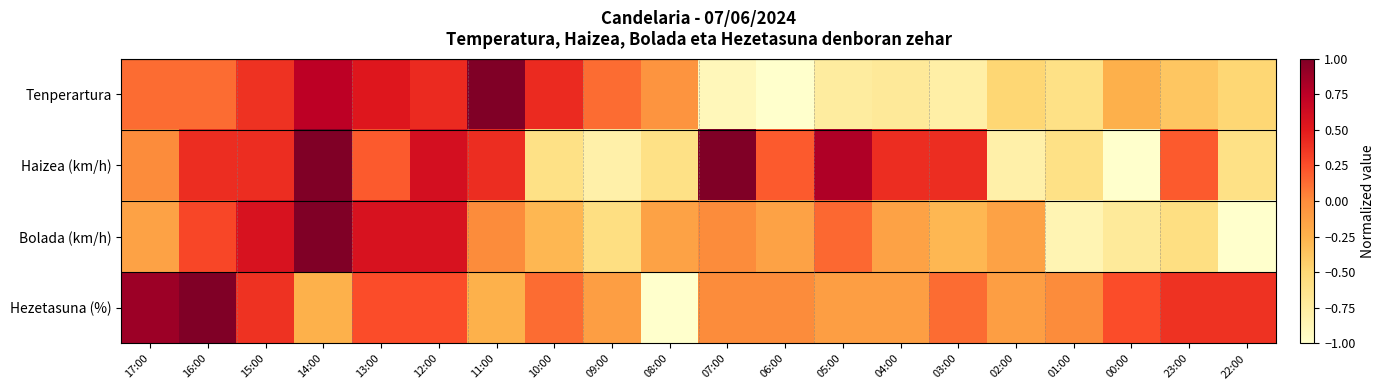

Reading right to left, extract all data points from this chart.

Tenperartura: 22:00=-0.5	23:00=-0.4	00:00=-0.2	01:00=-0.6	02:00=-0.5	03:00=-0.8	04:00=-0.7	05:00=-0.7	06:00=-1.0	07:00=-0.9	08:00=-0.1	09:00=0.1	10:00=0.4	11:00=1.0	12:00=0.4	13:00=0.5	14:00=0.7	15:00=0.4	16:00=0.1	17:00=0.1
Haizea (km/h): 22:00=-0.6	23:00=0.2	00:00=-1.0	01:00=-0.6	02:00=-0.8	03:00=0.4	04:00=0.4	05:00=0.8	06:00=0.2	07:00=1.0	08:00=-0.6	09:00=-0.8	10:00=-0.6	11:00=0.4	12:00=0.6	13:00=0.2	14:00=1.0	15:00=0.4	16:00=0.4	17:00=0.0
Bolada (km/h): 22:00=-1.0	23:00=-0.6	00:00=-0.7	01:00=-0.9	02:00=-0.1	03:00=-0.3	04:00=-0.1	05:00=0.1	06:00=-0.1	07:00=0.0	08:00=-0.1	09:00=-0.6	10:00=-0.3	11:00=0.0	12:00=0.6	13:00=0.6	14:00=1.0	15:00=0.6	16:00=0.3	17:00=-0.1
Hezetasuna (%): 22:00=0.4	23:00=0.4	00:00=0.2	01:00=0.0	02:00=-0.1	03:00=0.1	04:00=-0.1	05:00=-0.1	06:00=0.0	07:00=0.0	08:00=-1.0	09:00=-0.1	10:00=0.1	11:00=-0.2	12:00=0.2	13:00=0.2	14:00=-0.2	15:00=0.4	16:00=1.0	17:00=0.9